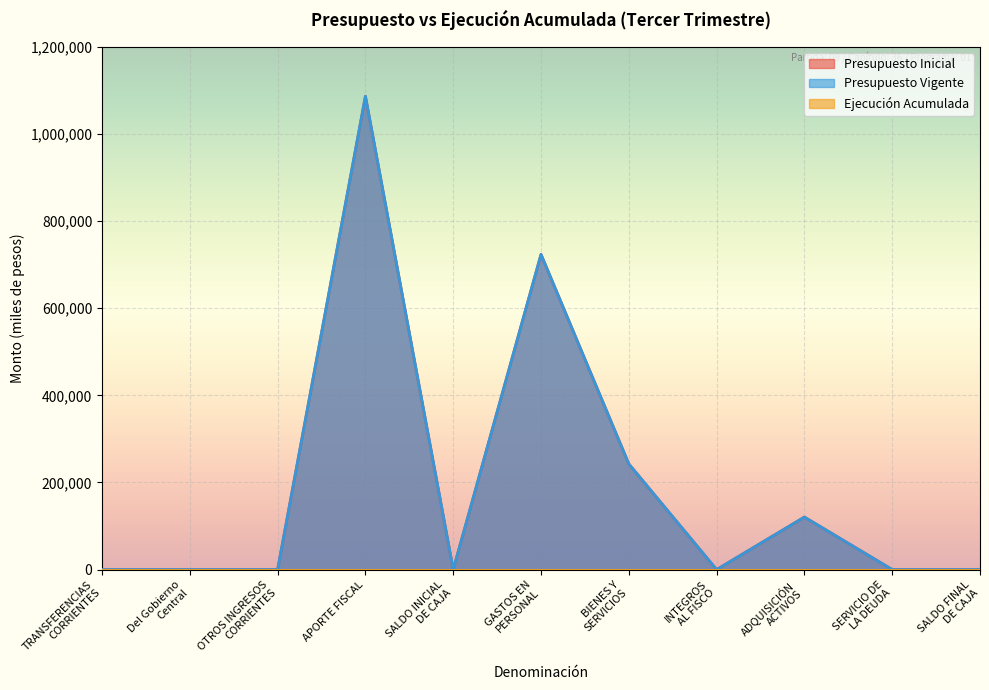

Reading left to right, list all the values displayed in this chart.

Presupuesto Inicial: 10	10	20	1086812	20	723670	242572	20	120580	10	10
Presupuesto Vigente: 10	10	20	1086812	20	723670	242572	20	120580	10	10